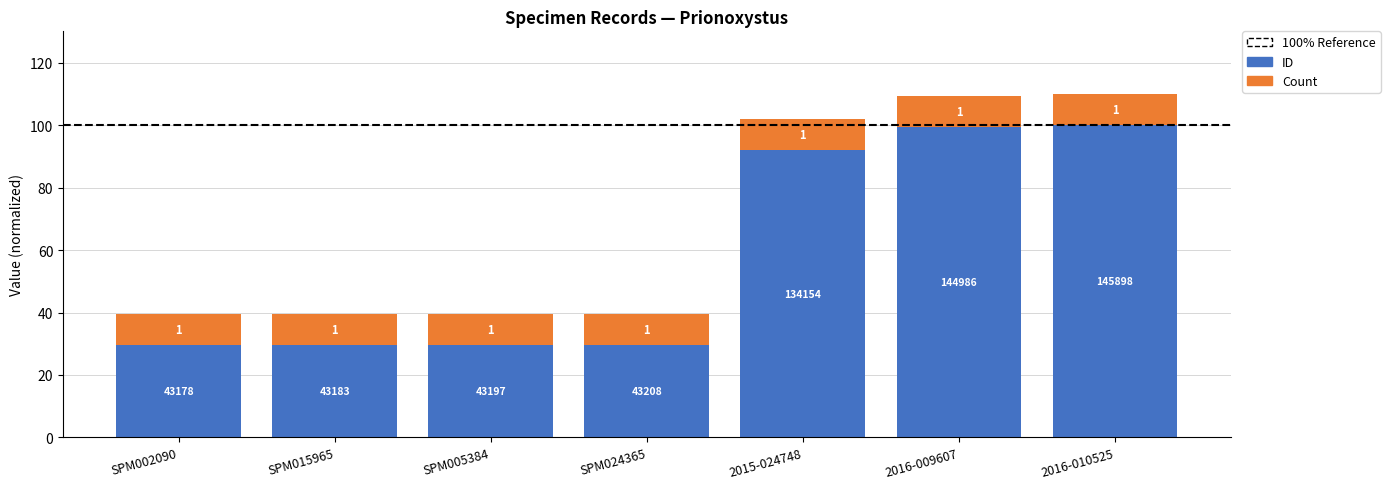

Does the chart contain any negative values?

No